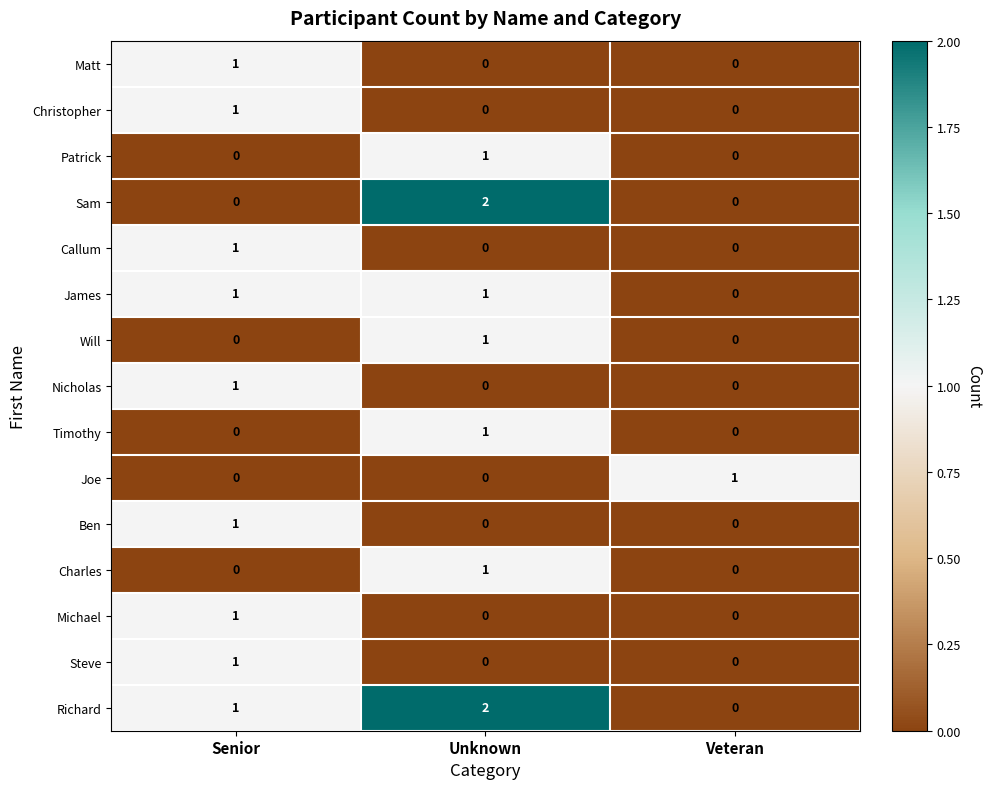

Is it true that Michael equals 0 at Veteran?

True